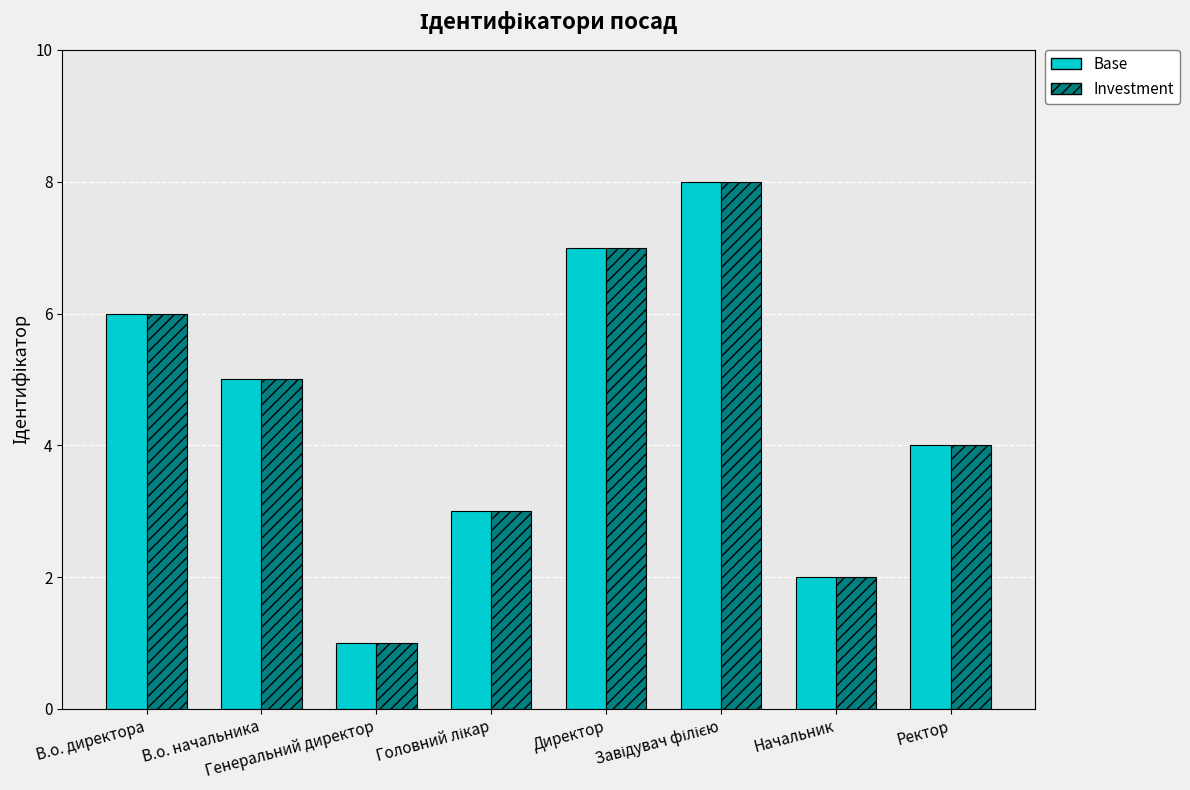

What is the maximum value shown in the chart?

8